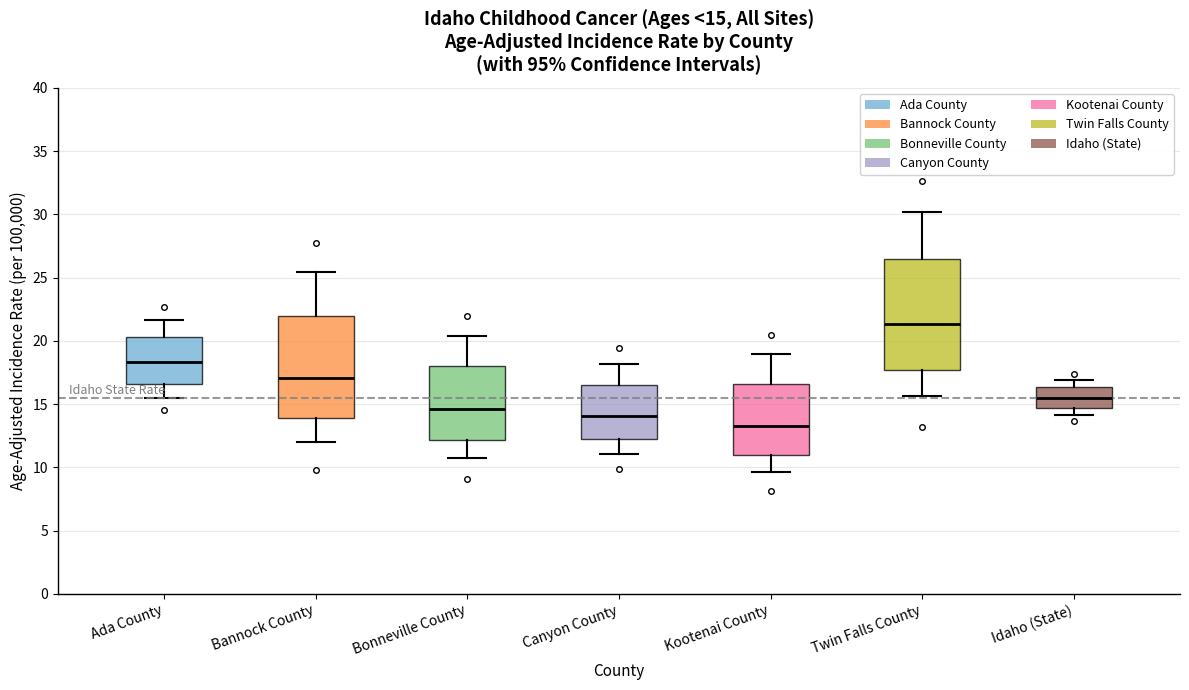

Which box is the tallest, from its lower edge to its upper edge?

Twin Falls County